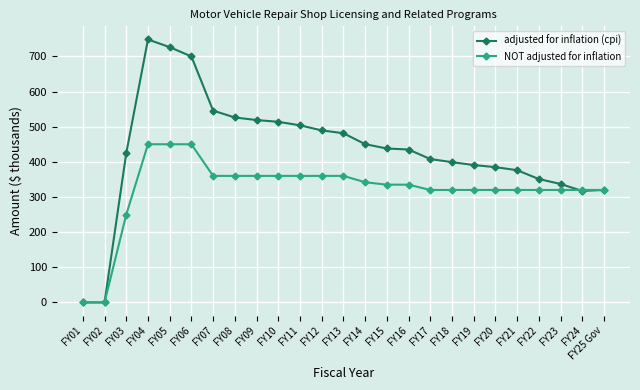

Read the adjusted for inflation (cpi) value at FY07.

545.7